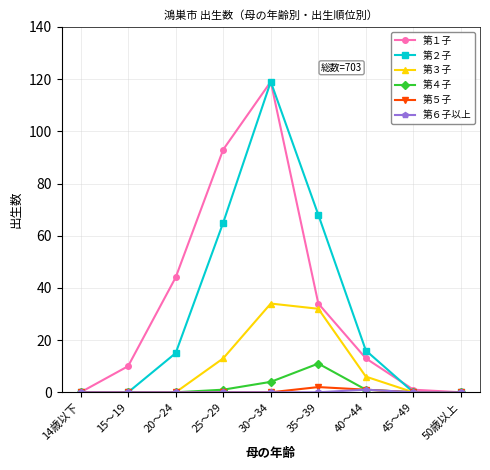

How many interior local peaks does the 第１子 series have?

1